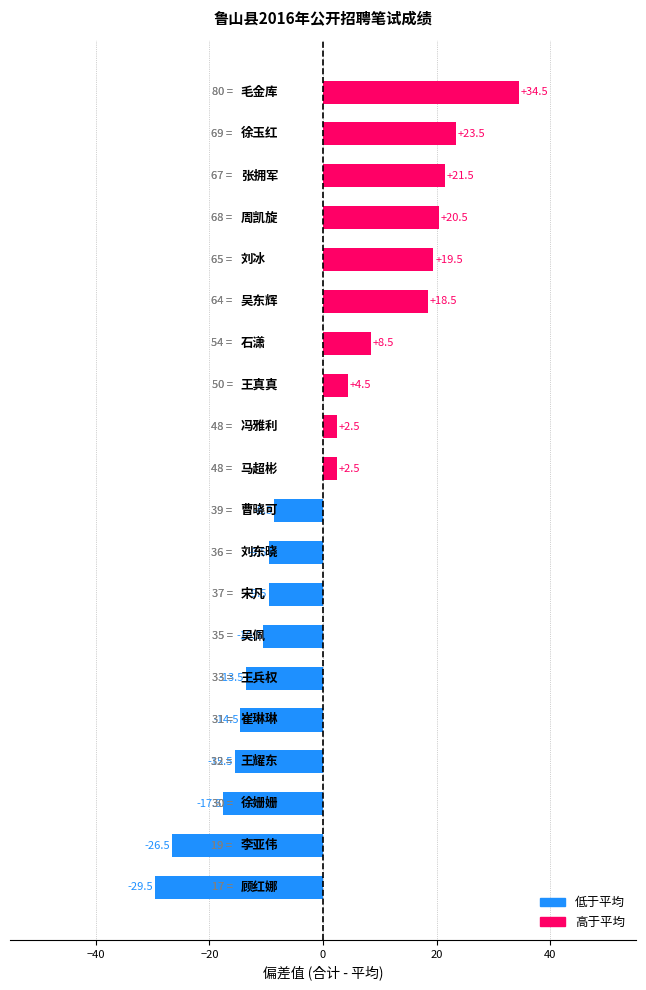

What is the greatest value displayed?

34.5